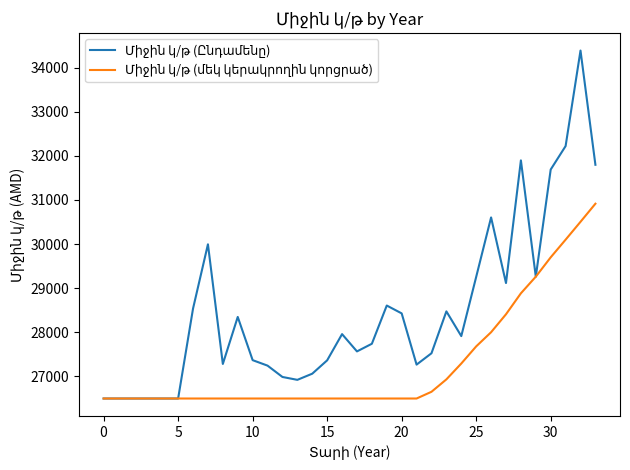

What is the smallest value displayed?

26500.0